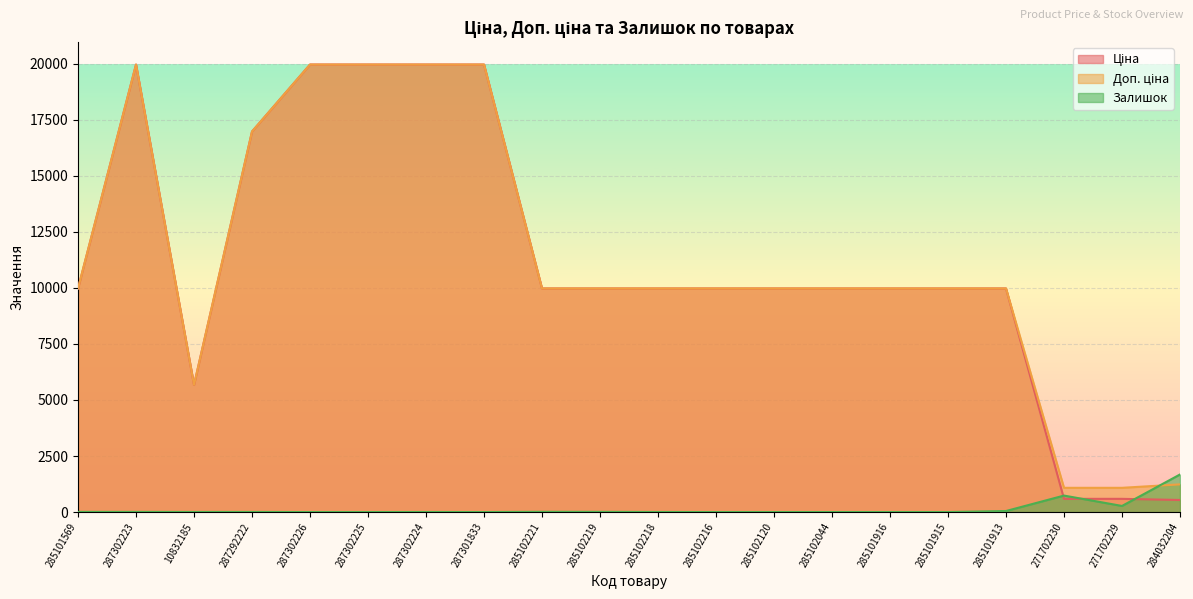

List the series in order of their peak value, lowest first.

Залишок, Ціна, Доп. ціна